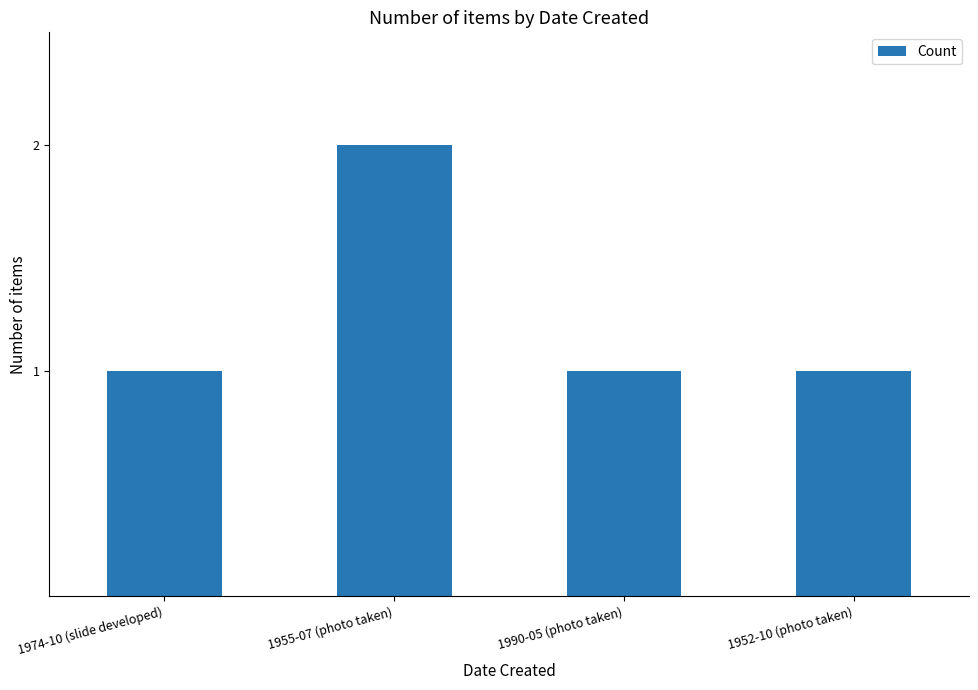

What is the difference between the maximum and minimum values?

1